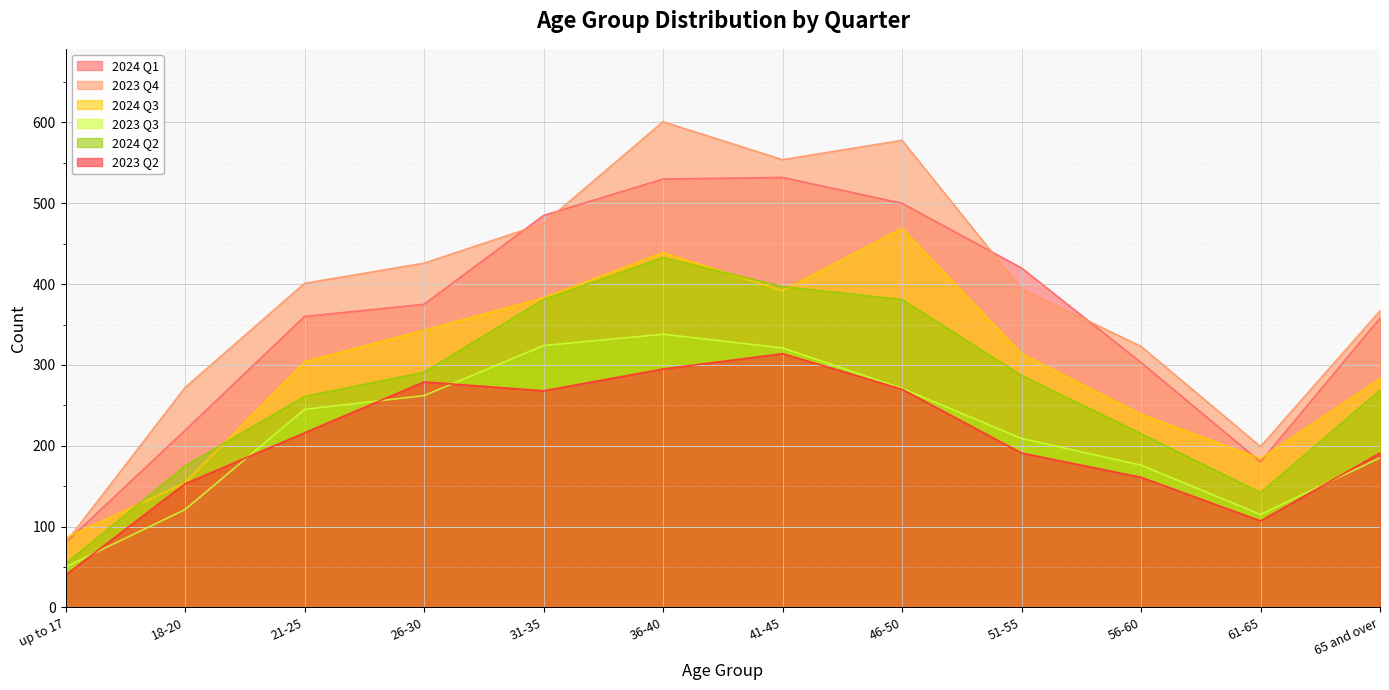

True or false: 2023 Q3 has more than 2 points higher than both neighbors.

False